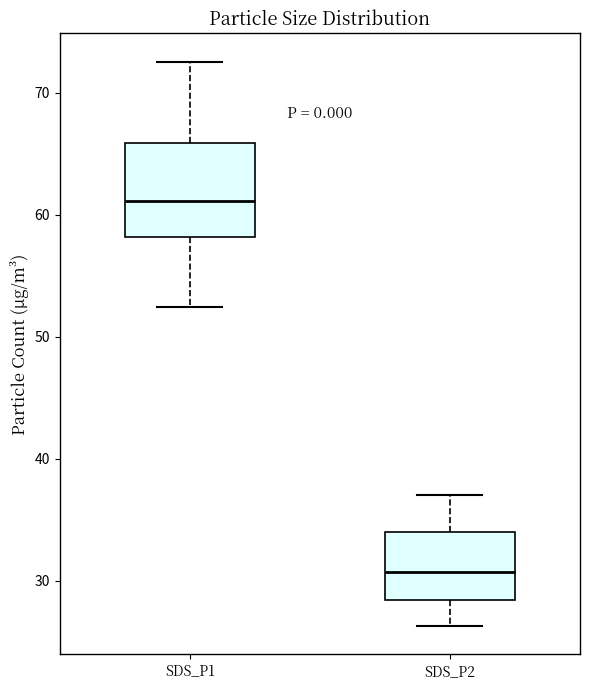

Which box has the lowest median line?

SDS_P2